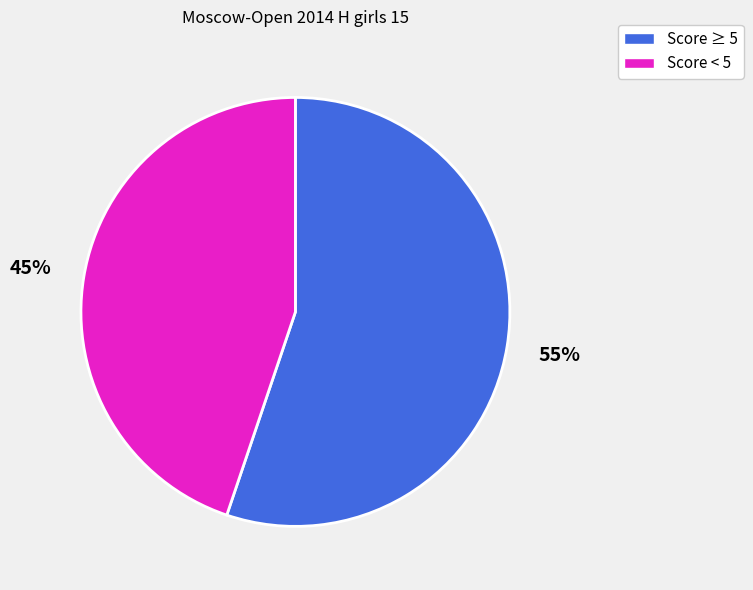

Is it true that Score ≥ 5 is 55% of the pie?

True